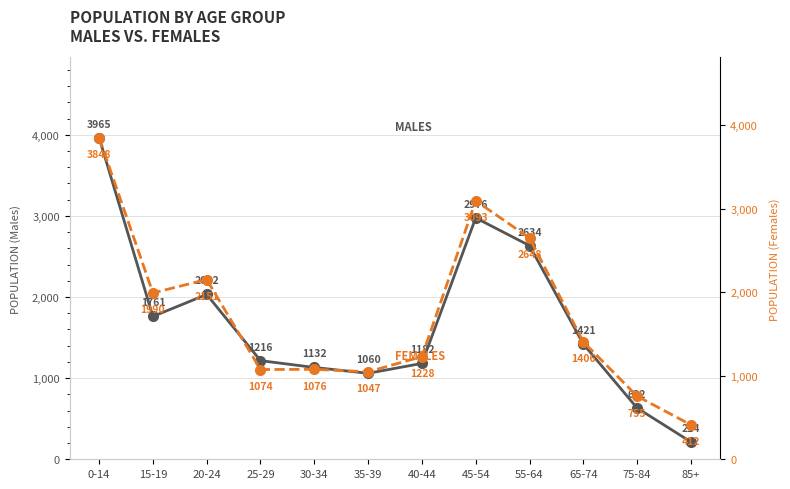

What is the minimum value for Females?

412